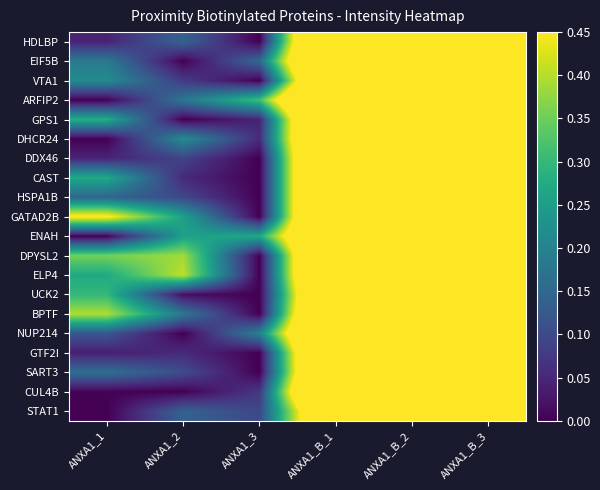

Reading left to right, transcribe all the data shown in this chart.

HDLBP: ANXA1_1=0.0	ANXA1_2=0.1	ANXA1_3=0.0	ANXA1_B_1=1.0	ANXA1_B_2=0.9	ANXA1_B_3=0.9
EIF5B: ANXA1_1=0.2	ANXA1_2=0.0	ANXA1_3=0.2	ANXA1_B_1=1.0	ANXA1_B_2=1.0	ANXA1_B_3=0.8
VTA1: ANXA1_1=0.2	ANXA1_2=0.1	ANXA1_3=0.0	ANXA1_B_1=0.9	ANXA1_B_2=1.0	ANXA1_B_3=0.8
ARFIP2: ANXA1_1=0.0	ANXA1_2=0.2	ANXA1_3=0.3	ANXA1_B_1=1.0	ANXA1_B_2=1.0	ANXA1_B_3=0.9
GPS1: ANXA1_1=0.3	ANXA1_2=0.0	ANXA1_3=0.0	ANXA1_B_1=1.0	ANXA1_B_2=0.9	ANXA1_B_3=0.9
DHCR24: ANXA1_1=0.0	ANXA1_2=0.2	ANXA1_3=0.1	ANXA1_B_1=1.0	ANXA1_B_2=0.9	ANXA1_B_3=0.9
DDX46: ANXA1_1=0.0	ANXA1_2=0.1	ANXA1_3=0.0	ANXA1_B_1=1.0	ANXA1_B_2=0.9	ANXA1_B_3=1.0
CAST: ANXA1_1=0.3	ANXA1_2=0.1	ANXA1_3=0.0	ANXA1_B_1=1.0	ANXA1_B_2=0.9	ANXA1_B_3=0.9
HSPA1B: ANXA1_1=0.1	ANXA1_2=0.1	ANXA1_3=0.0	ANXA1_B_1=1.0	ANXA1_B_2=0.9	ANXA1_B_3=0.8
GATAD2B: ANXA1_1=0.5	ANXA1_2=0.3	ANXA1_3=0.0	ANXA1_B_1=1.0	ANXA1_B_2=1.0	ANXA1_B_3=0.9
ENAH: ANXA1_1=0.0	ANXA1_2=0.3	ANXA1_3=0.3	ANXA1_B_1=0.8	ANXA1_B_2=0.8	ANXA1_B_3=1.0
DPYSL2: ANXA1_1=0.4	ANXA1_2=0.4	ANXA1_3=0.0	ANXA1_B_1=1.0	ANXA1_B_2=1.0	ANXA1_B_3=0.9
ELP4: ANXA1_1=0.3	ANXA1_2=0.4	ANXA1_3=0.0	ANXA1_B_1=1.0	ANXA1_B_2=1.0	ANXA1_B_3=1.0
UCK2: ANXA1_1=0.3	ANXA1_2=0.0	ANXA1_3=0.0	ANXA1_B_1=0.9	ANXA1_B_2=1.0	ANXA1_B_3=0.6
BPTF: ANXA1_1=0.4	ANXA1_2=0.2	ANXA1_3=0.0	ANXA1_B_1=1.0	ANXA1_B_2=1.0	ANXA1_B_3=1.0
NUP214: ANXA1_1=0.1	ANXA1_2=0.0	ANXA1_3=0.2	ANXA1_B_1=0.9	ANXA1_B_2=1.0	ANXA1_B_3=0.9
GTF2I: ANXA1_1=0.0	ANXA1_2=0.1	ANXA1_3=0.0	ANXA1_B_1=1.0	ANXA1_B_2=1.0	ANXA1_B_3=0.9
SART3: ANXA1_1=0.2	ANXA1_2=0.1	ANXA1_3=0.0	ANXA1_B_1=0.9	ANXA1_B_2=0.9	ANXA1_B_3=1.0
CUL4B: ANXA1_1=0.0	ANXA1_2=0.0	ANXA1_3=0.1	ANXA1_B_1=1.0	ANXA1_B_2=1.0	ANXA1_B_3=0.7
STAT1: ANXA1_1=0.0	ANXA1_2=0.1	ANXA1_3=0.1	ANXA1_B_1=0.8	ANXA1_B_2=1.0	ANXA1_B_3=0.9